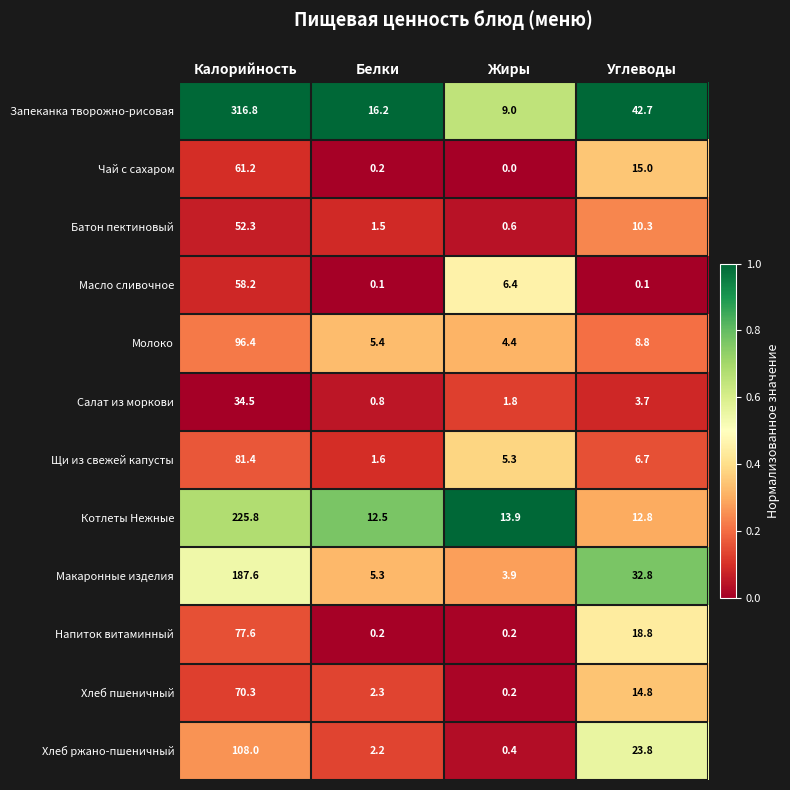

Which series has the largest total across all categories?

Запеканка творожно-рисовая